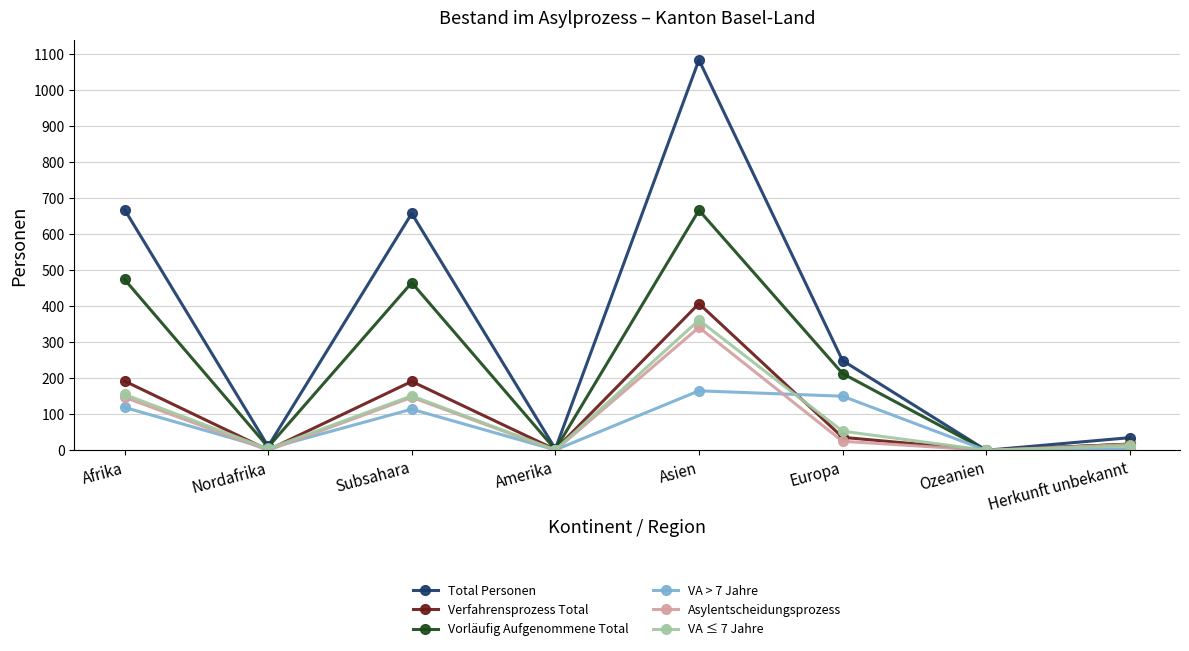

At which category does Verfahrensprozess Total reach its first local peak?

Subsahara